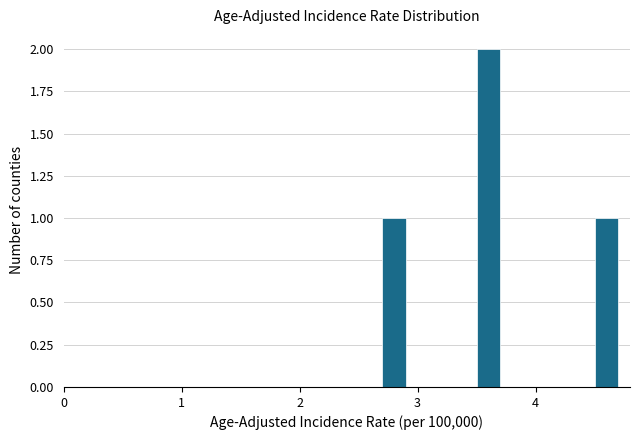

Read against the x-axis, roughly where is the centre of the tallest bar?

3.6